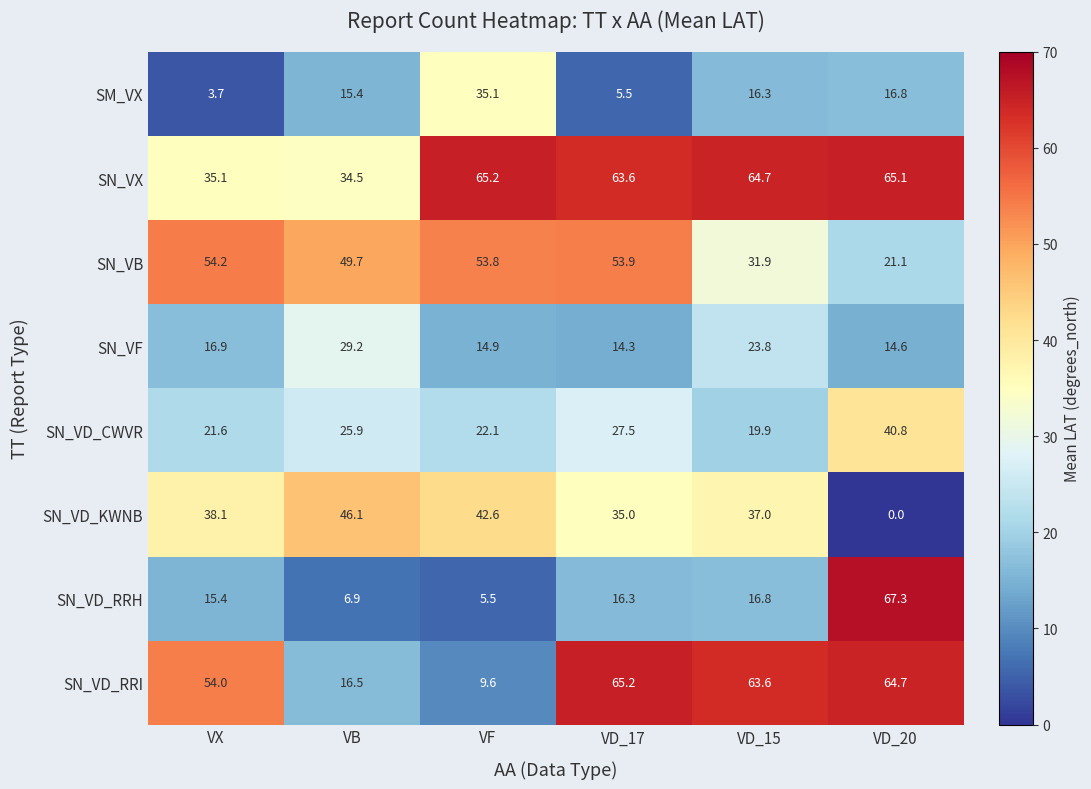

Which series has the largest range (max minus min)?

SN_VD_RRH